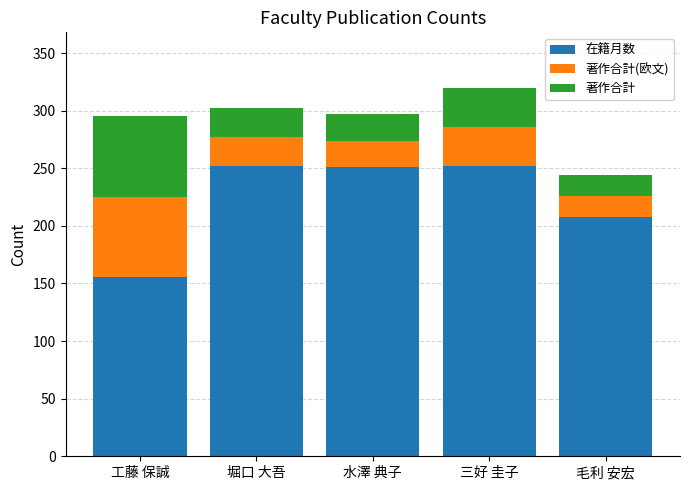

Are the bars horizontal?

No